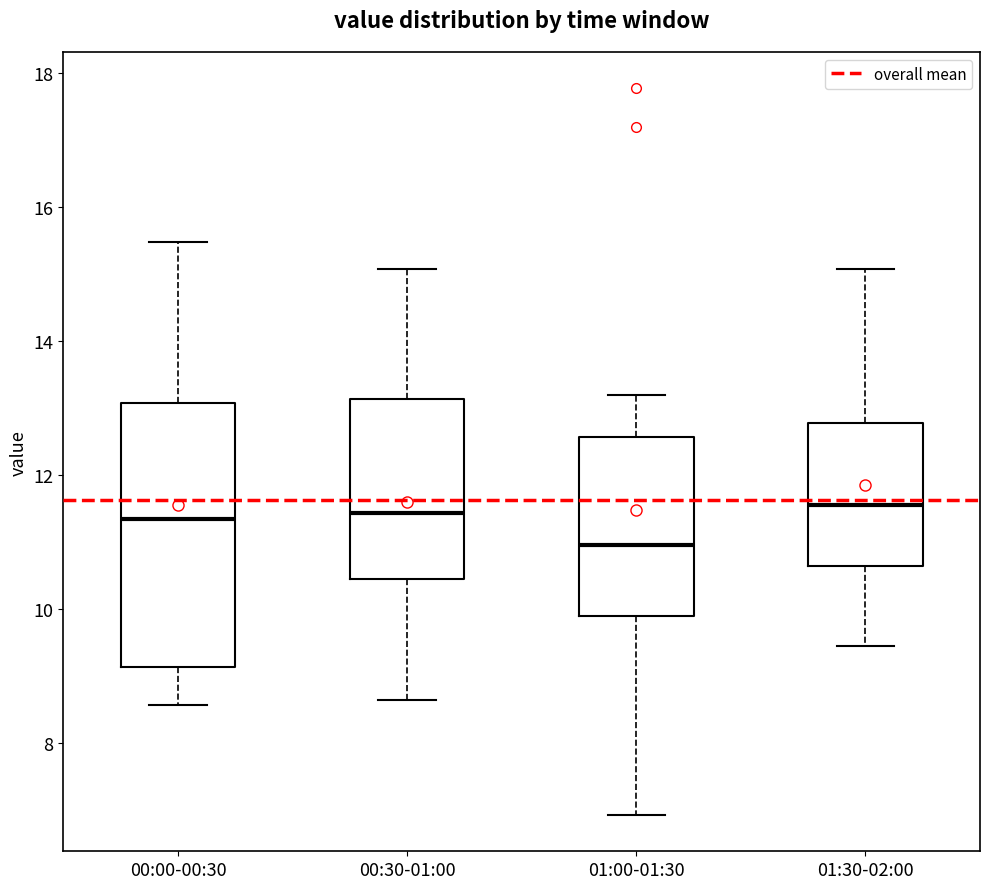

Where does the lower whisker of the box for 00:30-01:00 end on the y-axis? The values are not printed on the chart, so give them approximately, as read against the axis.

8.6